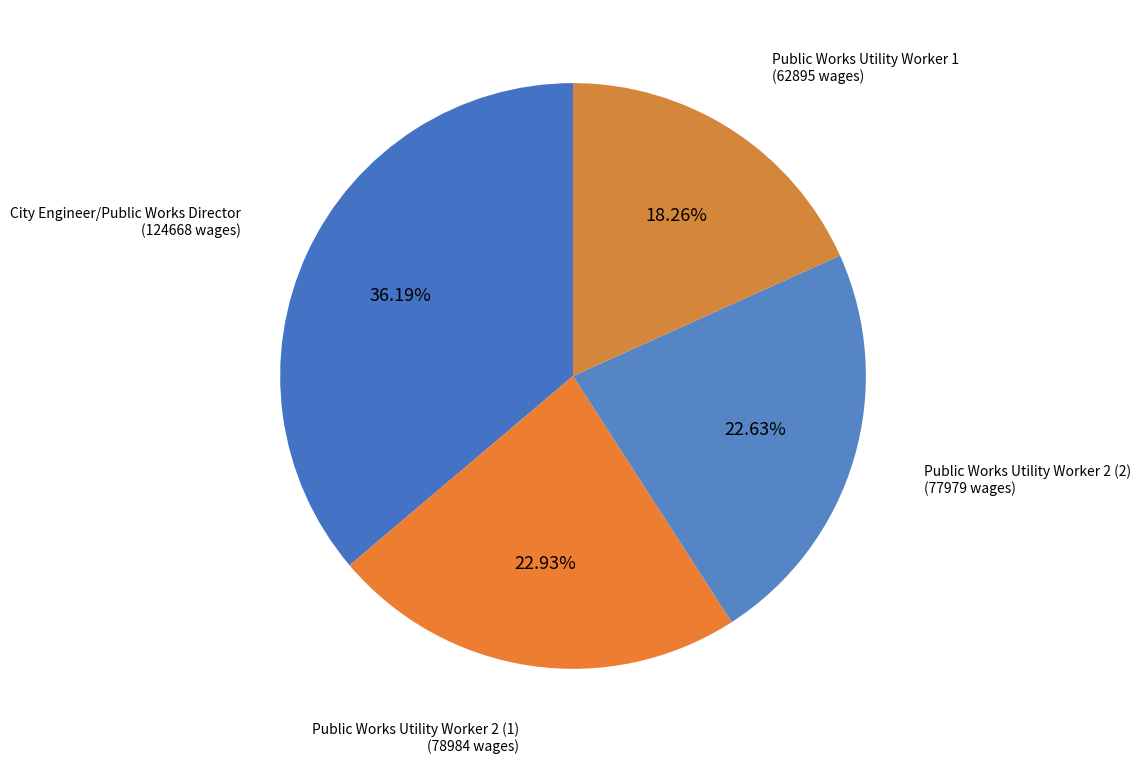

Count the number of slices in the pie.

4